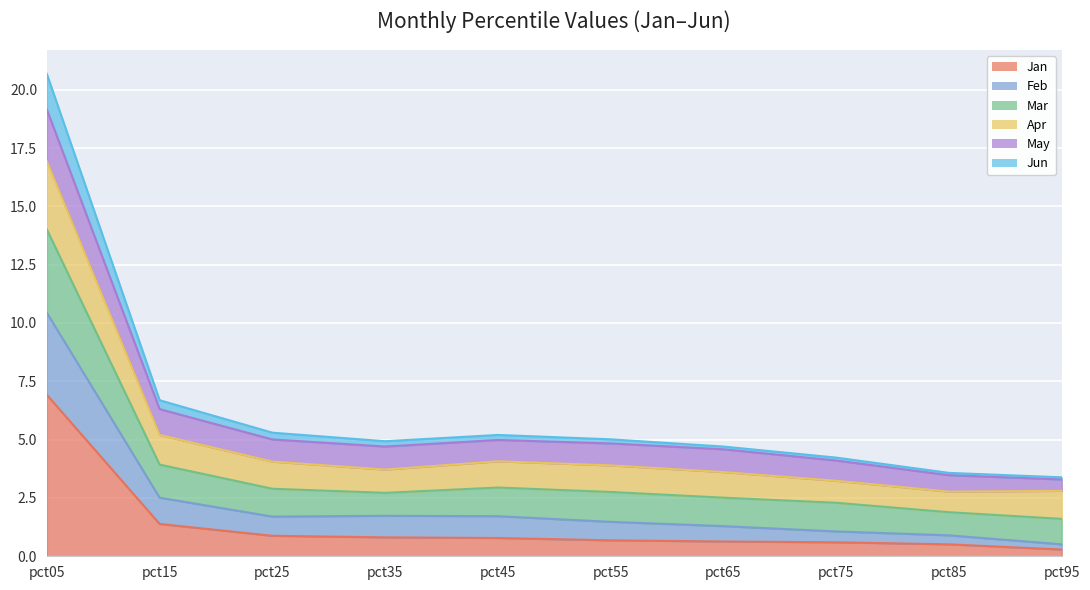

What is the maximum value shown in the chart?

20.7